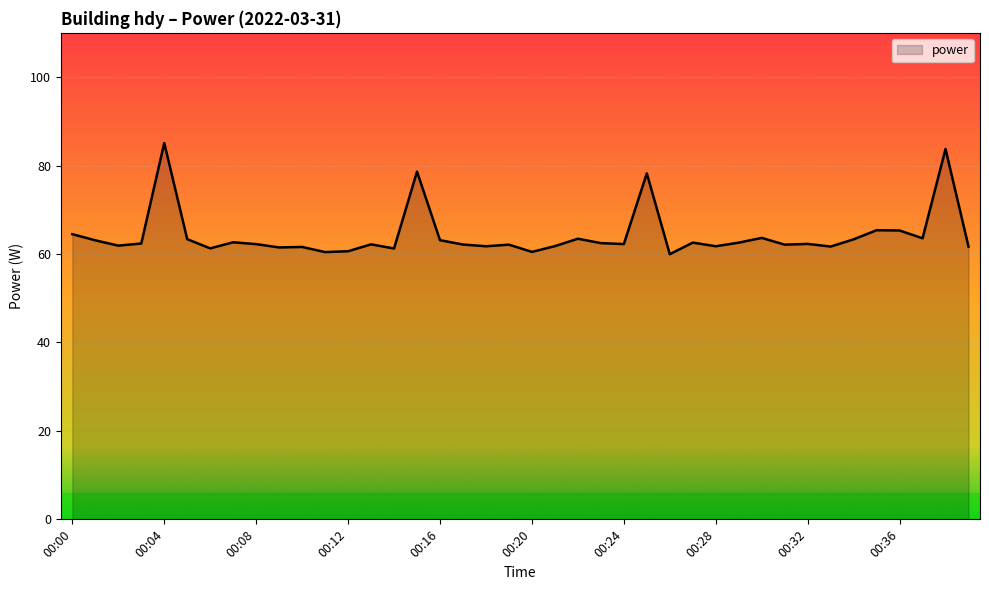

What is the difference between the maximum and minimum values?

25.1